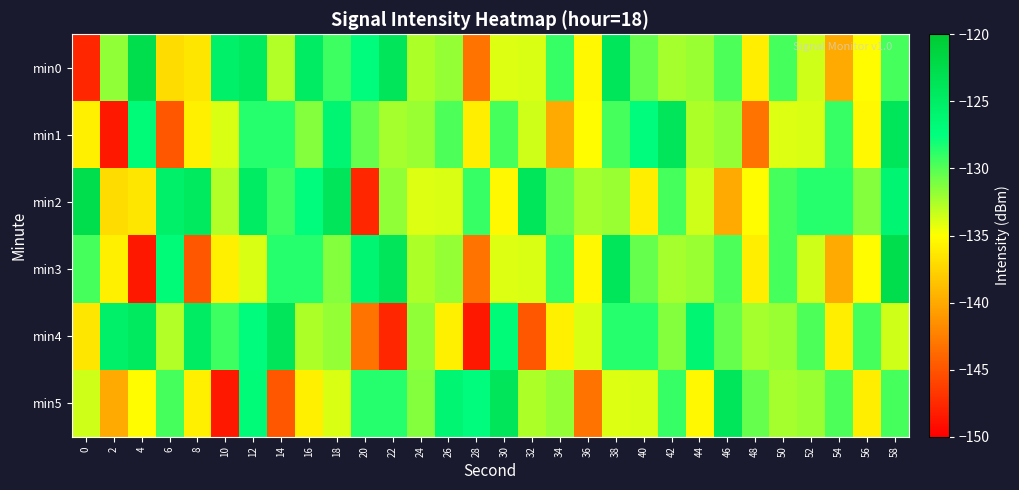

Rank the series at 28 from lowest to highest value.

min4, min0, min3, min1, min2, min5